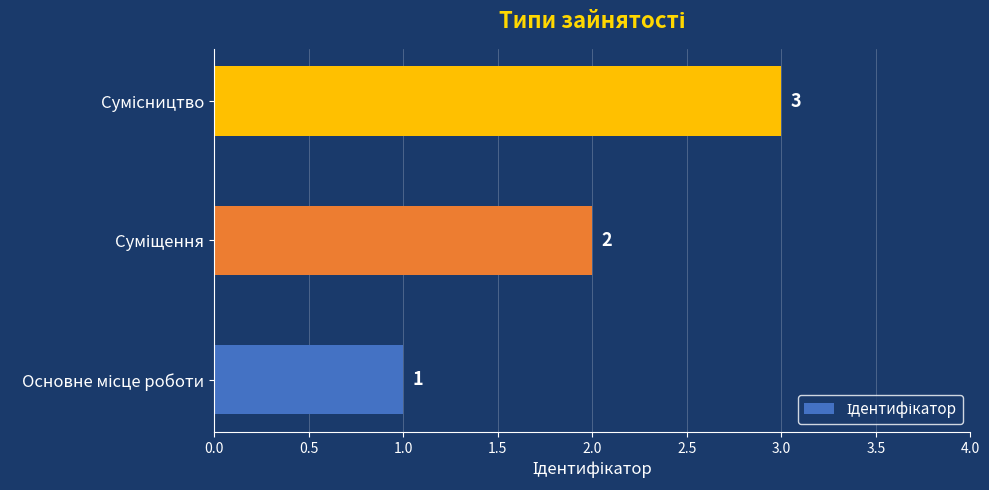

What is the greatest value displayed?

3